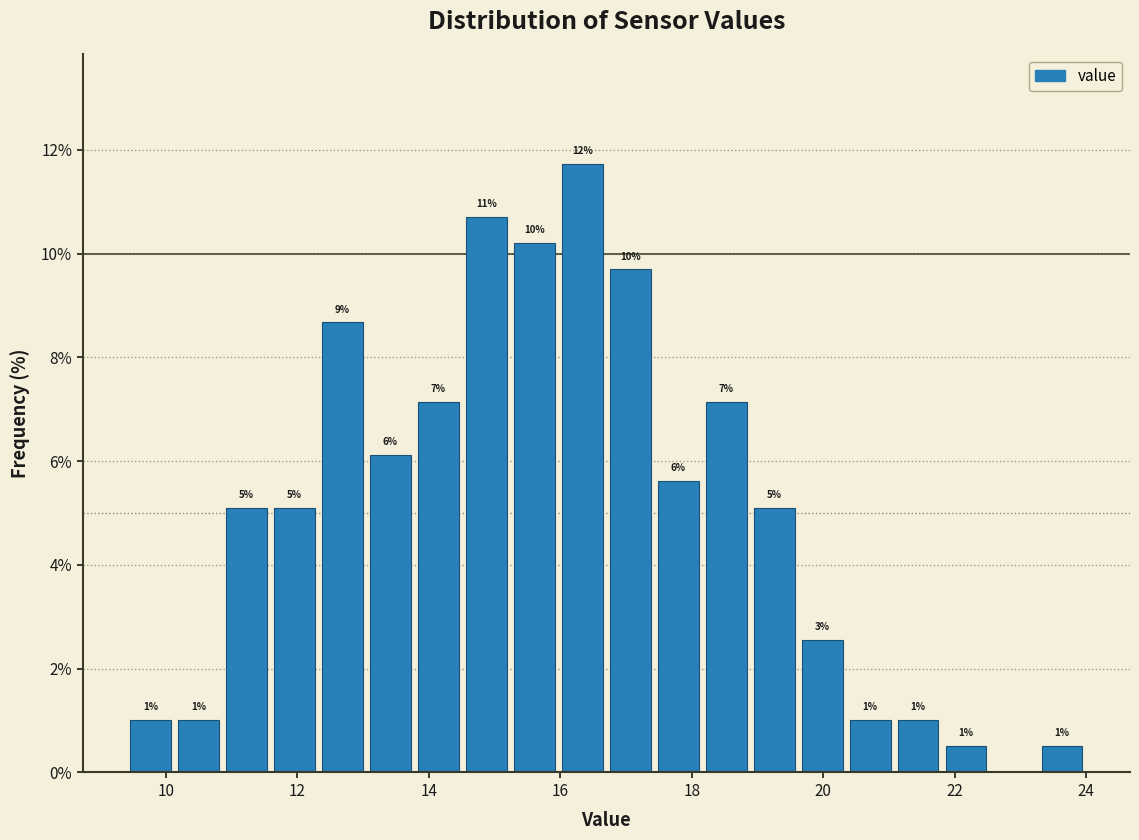

Read against the x-axis, roughly where is the centre of the tallest bar?

16.4